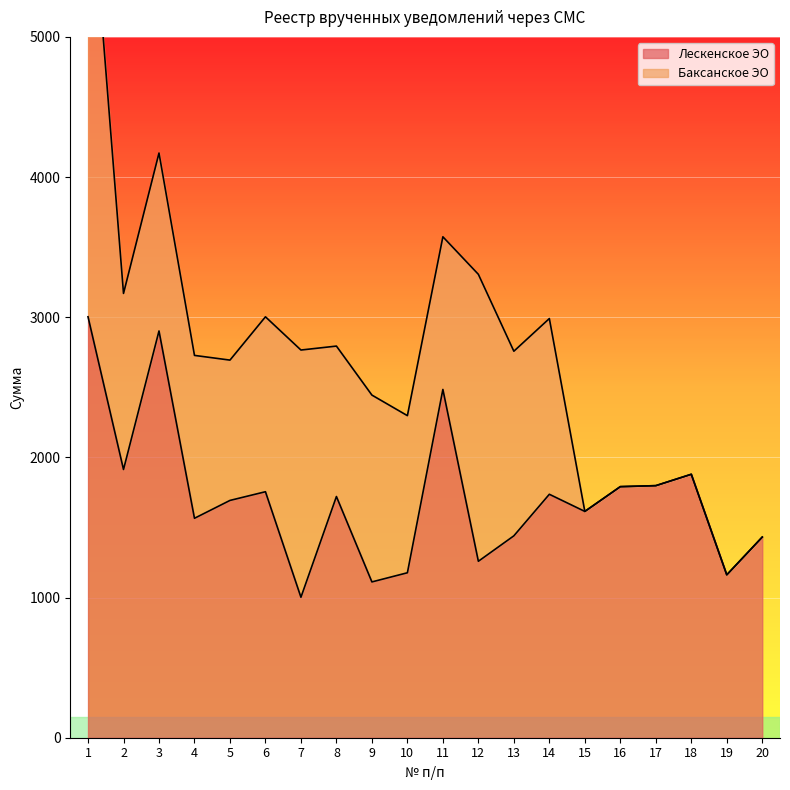

What is the difference between the maximum and minimum values?

2001.0